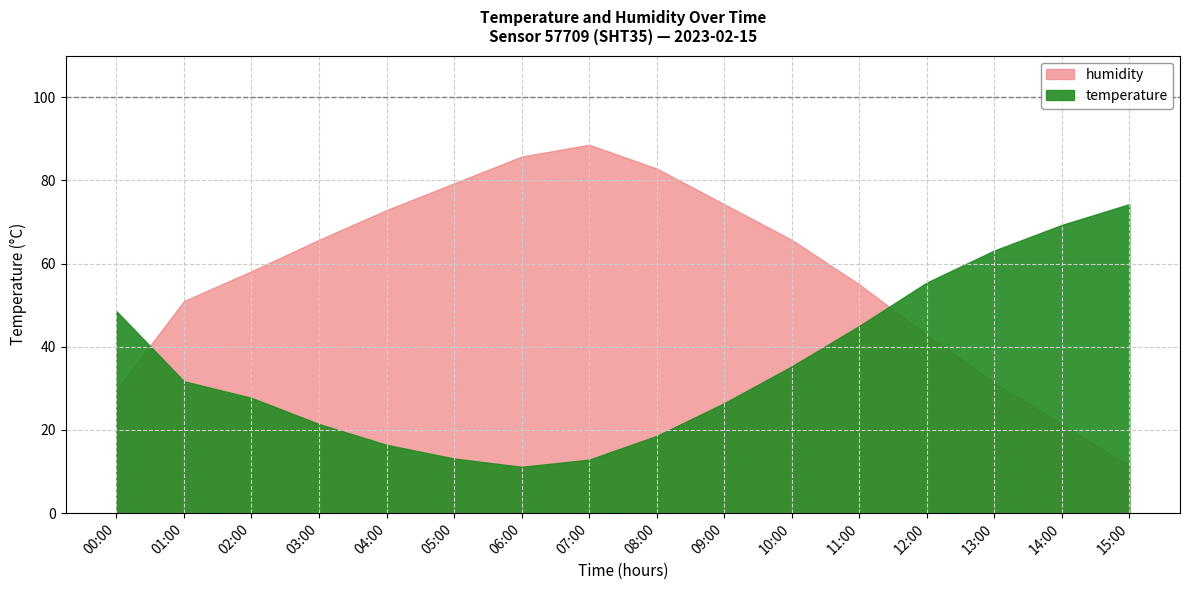

What is the difference between the maximum and minimum values in the temperature series?

4.8